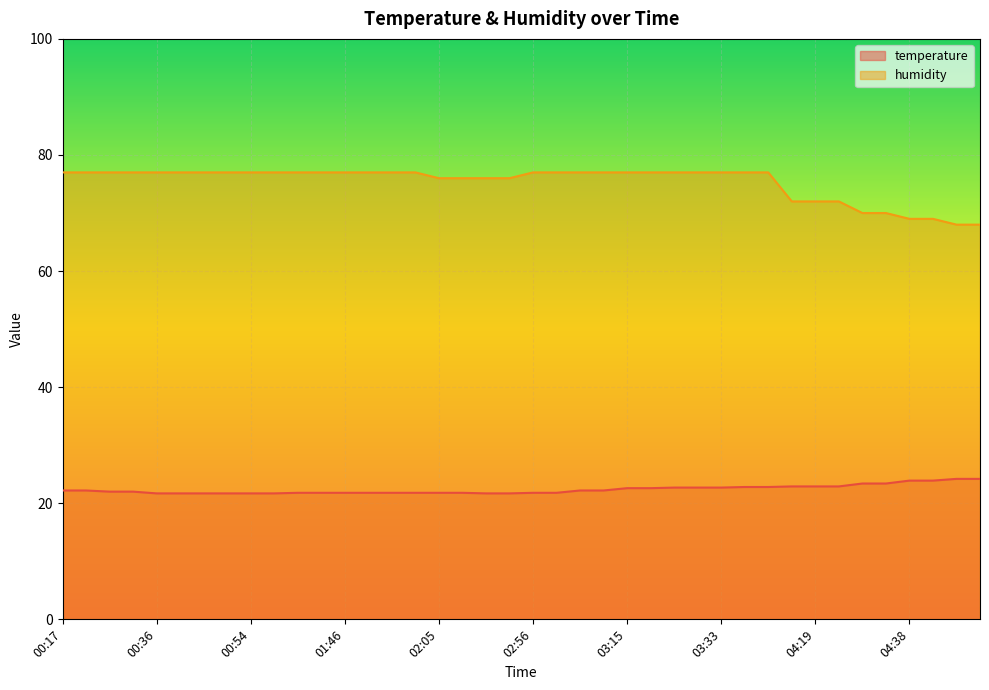

Is it true that temperature equals 15.3 at 03:42?

False